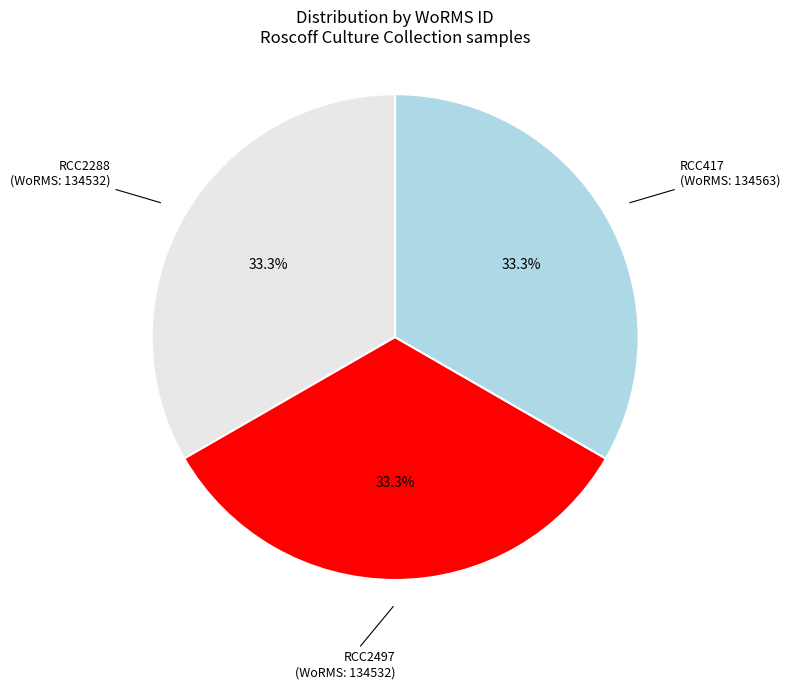

What is the ratio of the value at RCC2288 to the value at RCC417?

1.0